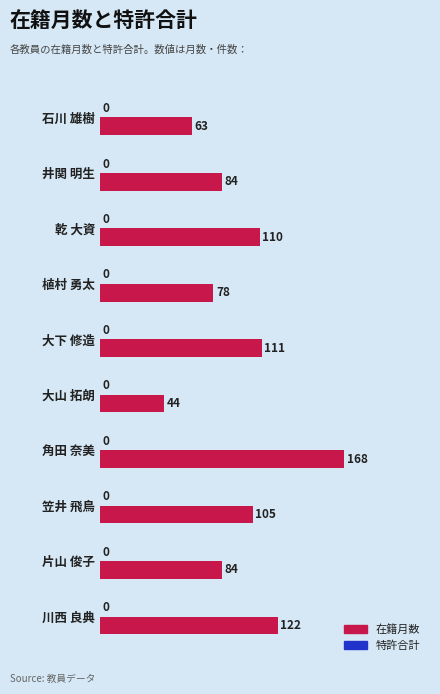

What position from the bottom is 植村 勇太?

7